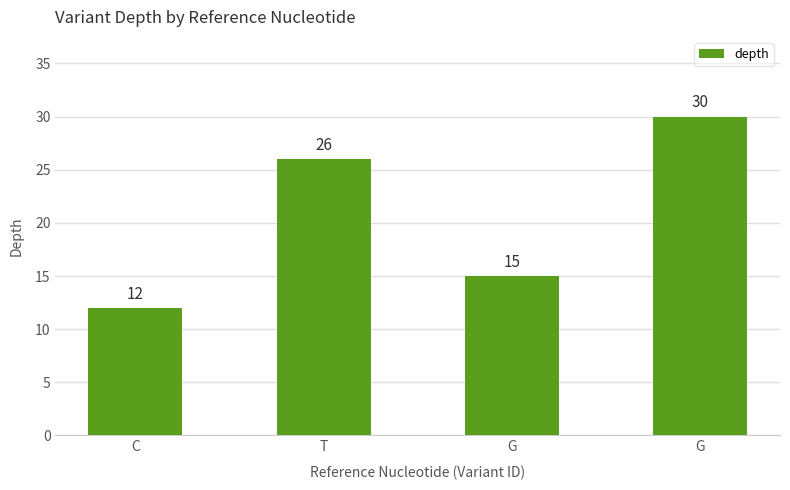

What is the average value?

21